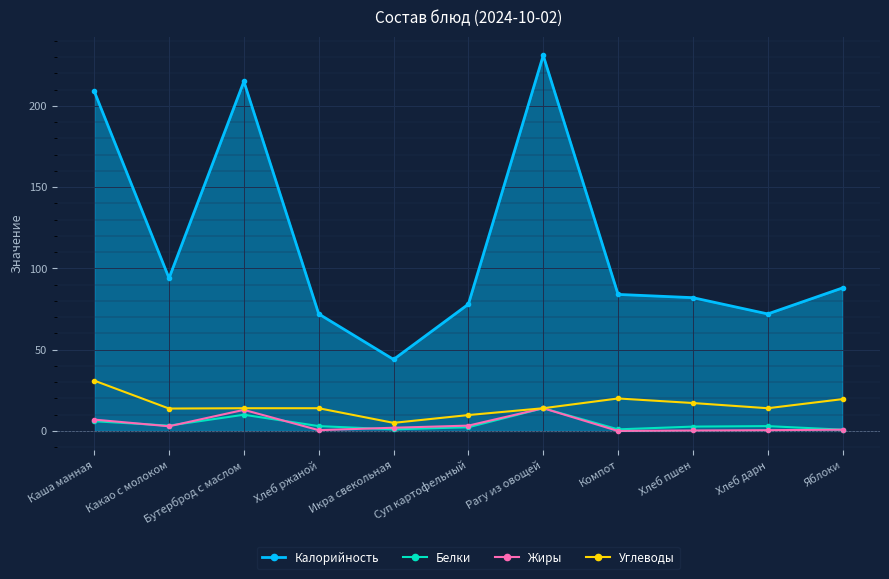

Reading right to left, list all the values displayed in this chart.

Калорийность: 88.0	72.0	82.0	84.0	231.0	78.0	44.0	72.0	215.0	94.0	209.0
Белки: 0.8	3.0	2.7	1.0	14.0	2.3	1.0	3.0	10.0	3.3	6.0
Жиры: 0.8	0.5	0.3	0.0	14.0	3.3	2.0	0.5	13.0	2.9	7.0
Углеводы: 19.6	14.0	17.2	20.0	14.0	9.8	5.0	14.0	14.0	13.8	31.0